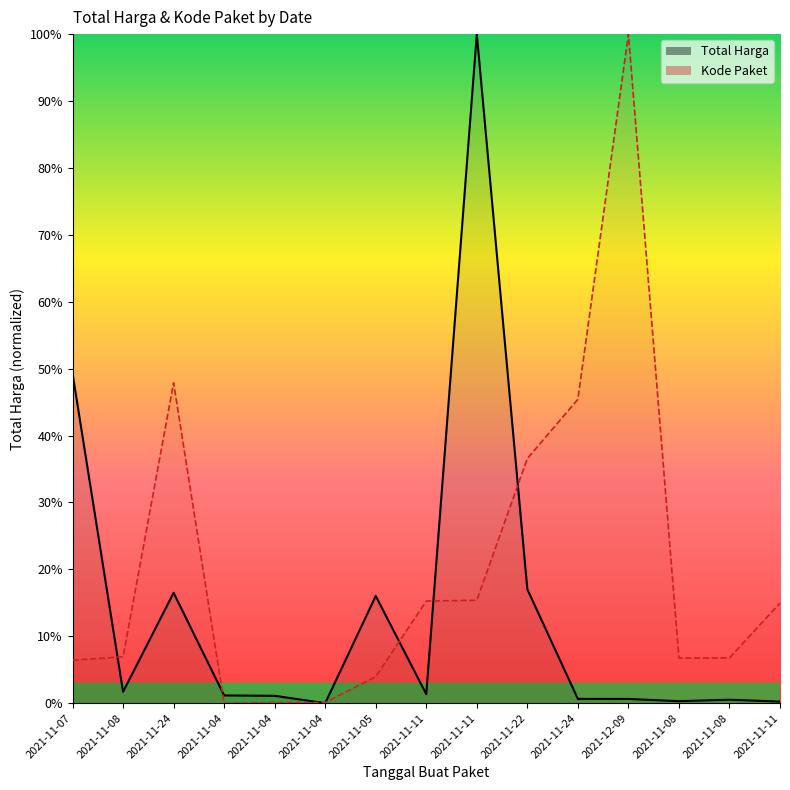

Which series has the largest total across all categories?

Kode Paket